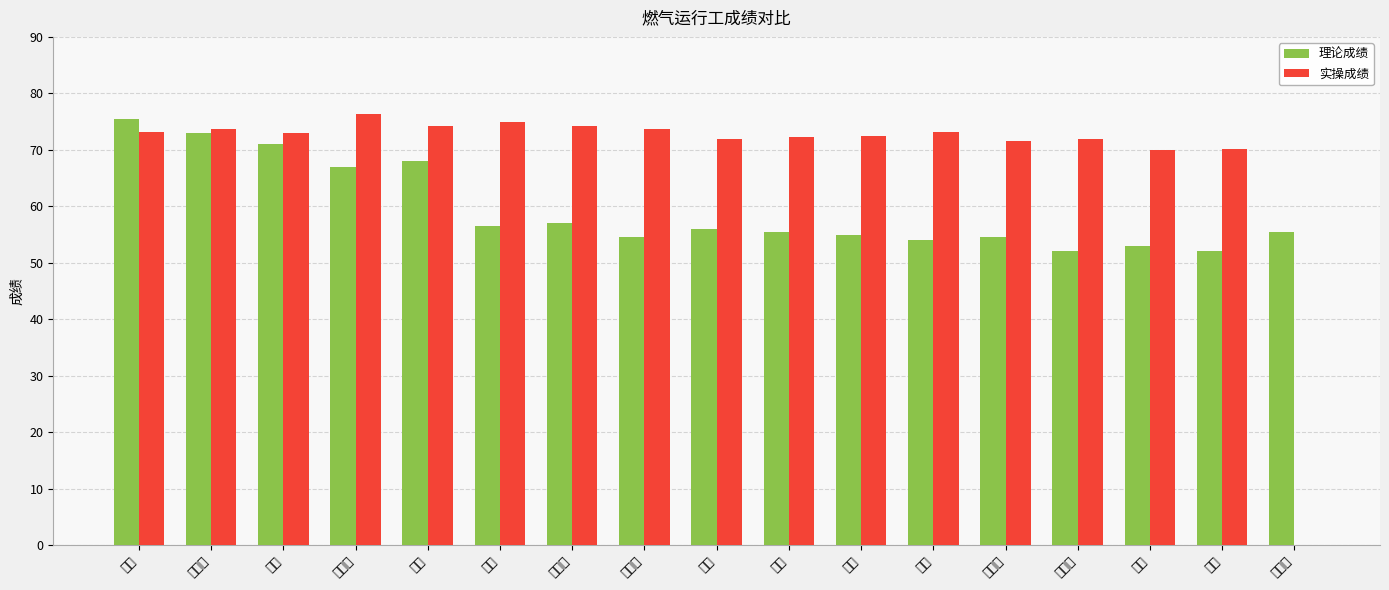

What is the label of the 3rd bar from the right?

樊昊